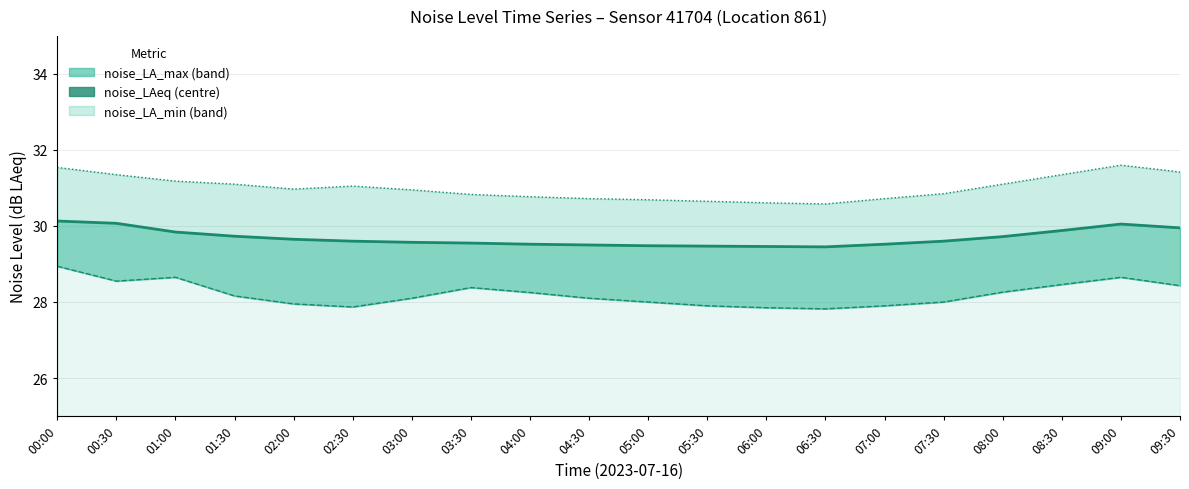

What is the difference between the second highest and minimum values in the noise_LA_min line series?

0.8